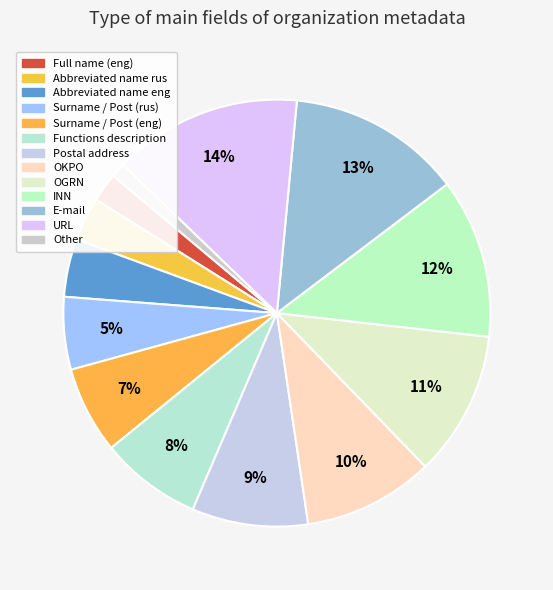

Count the number of slices in the pie.

13